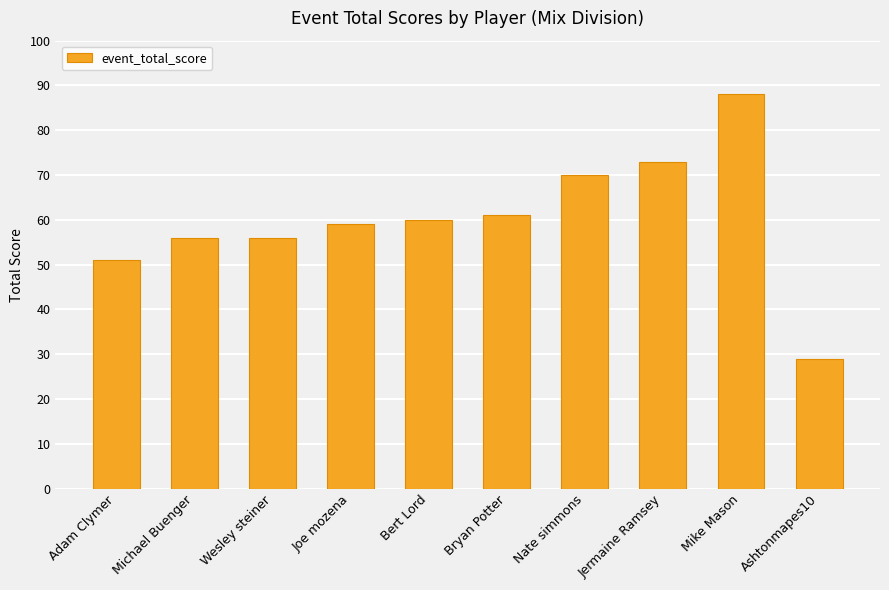

What is the value of the 3rd bar from the left?

56